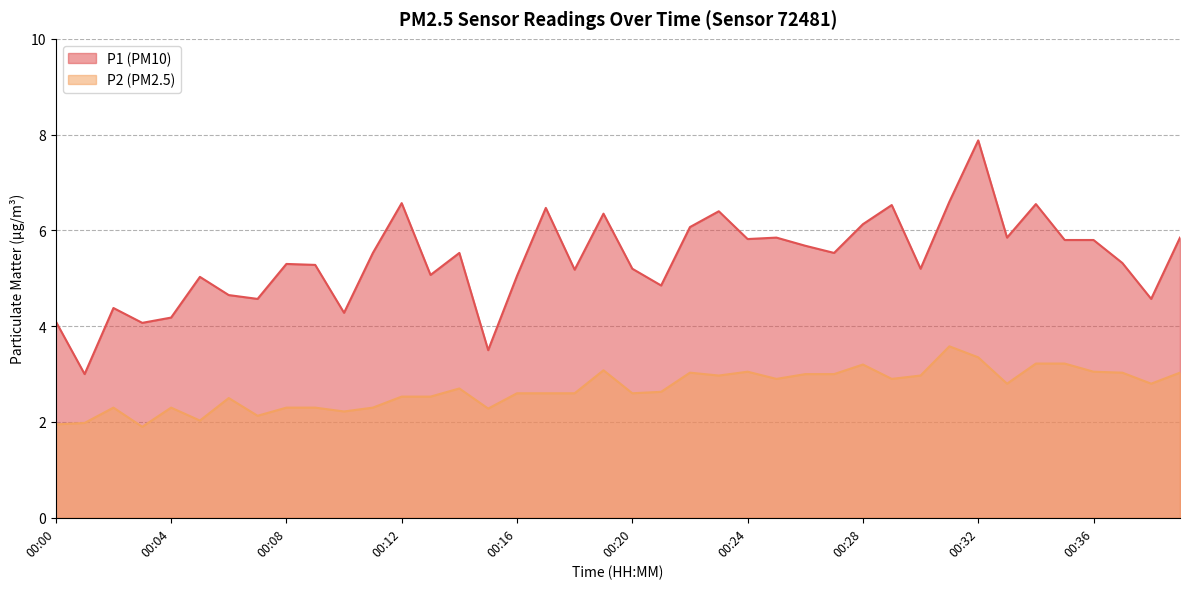

How many distinct data groups are displayed?

2